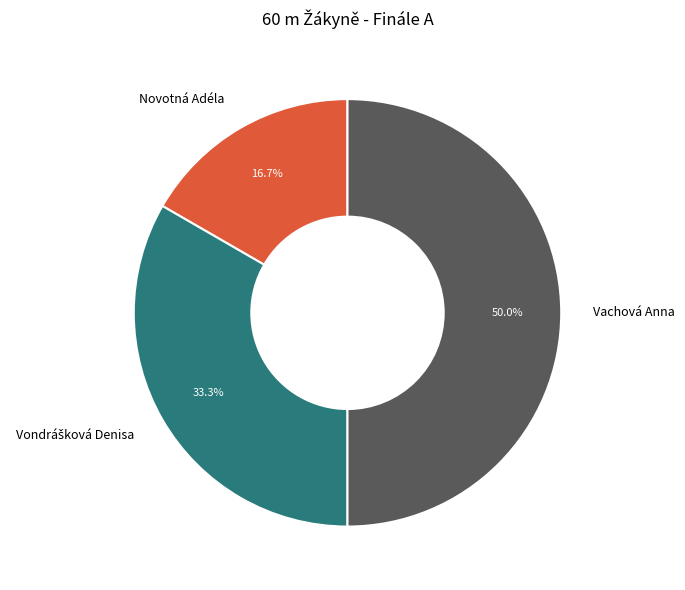

How many segments does this pie chart have?

3